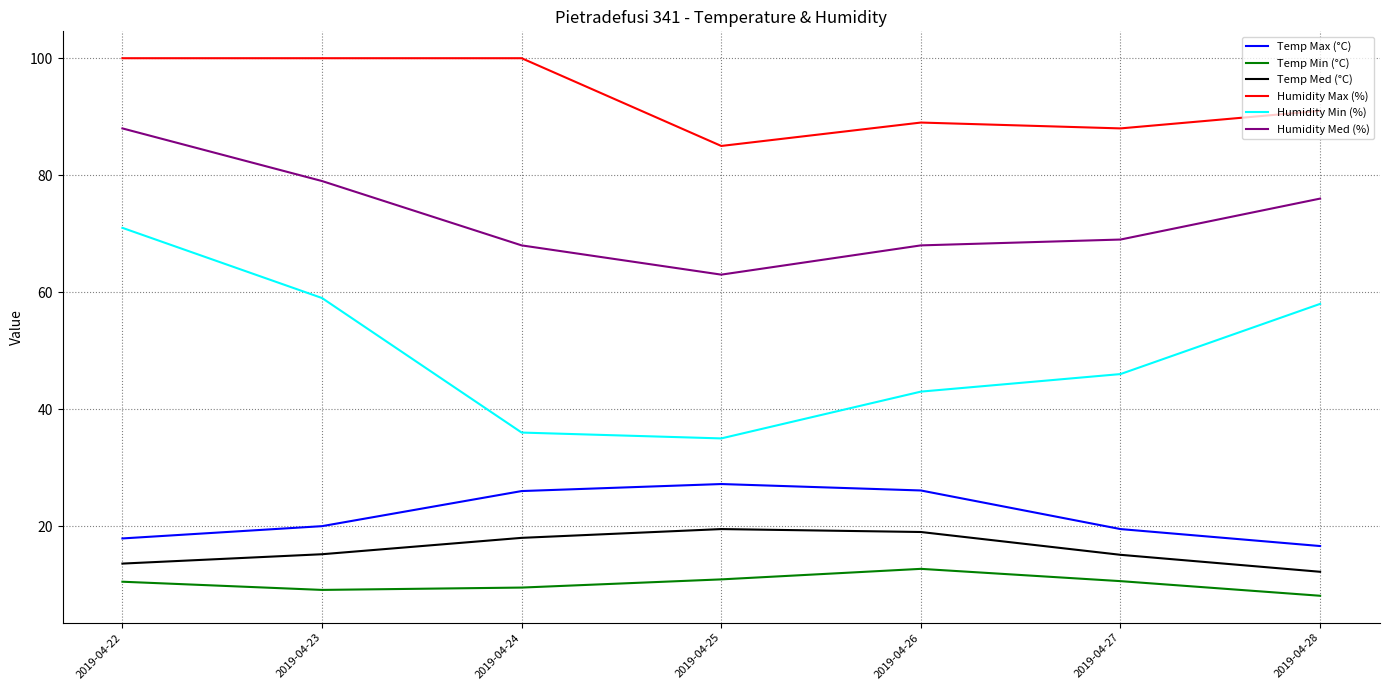

Which series has the widest spread of values?

Humidity Min (%)